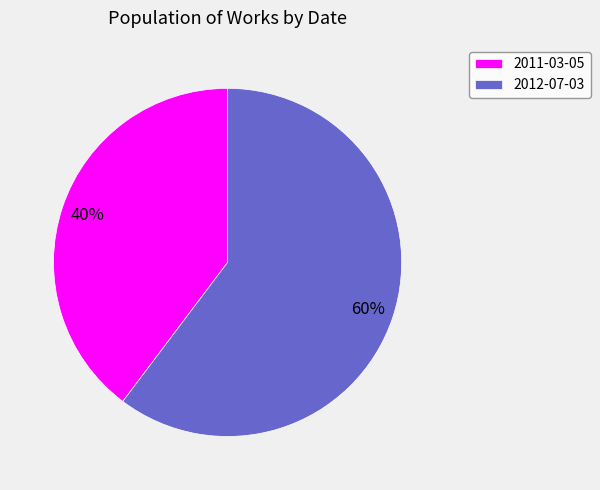

Rank the categories by value from lowest to highest.

2011-03-05, 2012-07-03